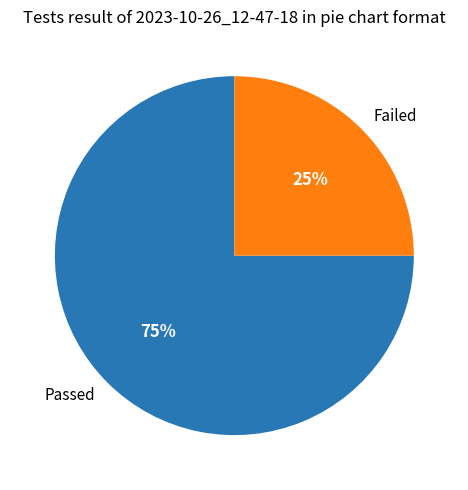

What percentage is the Passed slice, to the nearest percent?

75%